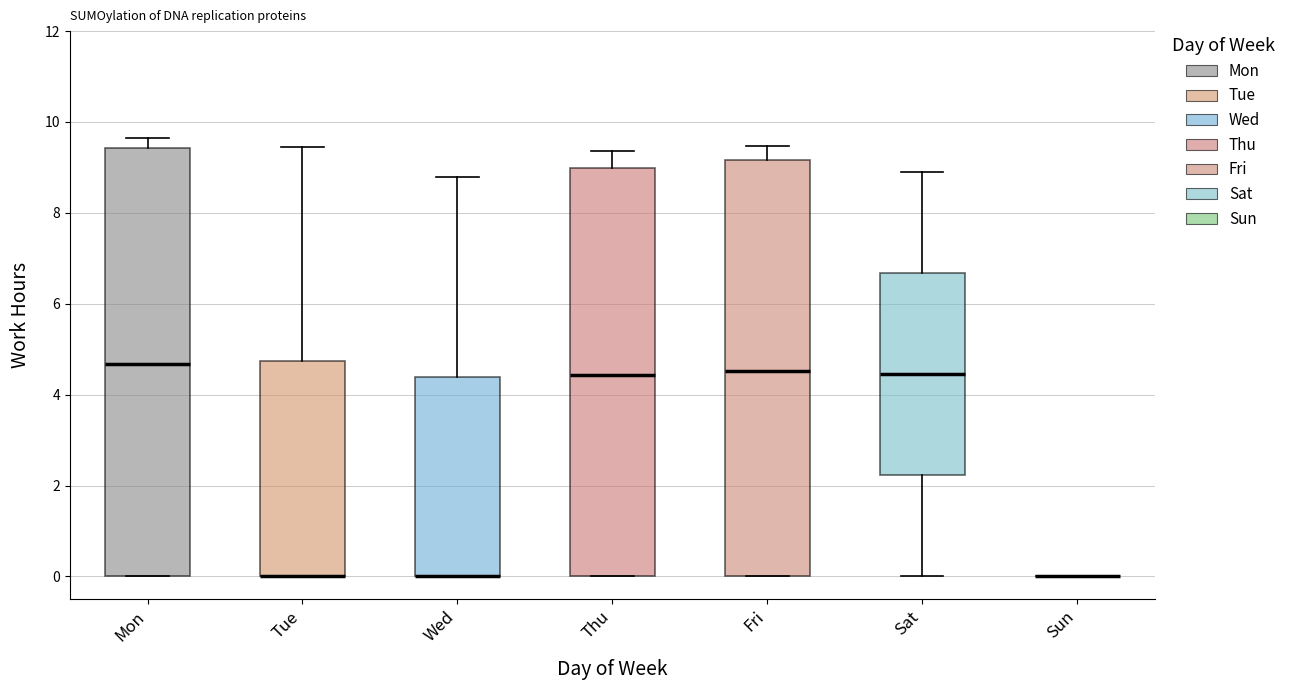

Reading left to right, transcribe this box plot: for each box, give where its median line is, the range the box spans, and where its two whiskers end, as read against the y-axis. The values are not printed on the chart, so give them approximately, as read against the axis.

Mon: median 4.6, box 0.0 to 9.4, whiskers 0.0 to 9.6
Tue: median 0.0 (drawn on the box's lower edge), box 0.0 to 4.8, whiskers 0.0 to 9.4
Wed: median 0.0 (drawn on the box's lower edge), box 0.0 to 4.4, whiskers 0.0 to 8.8
Thu: median 4.4, box 0.0 to 9.0, whiskers 0.0 to 9.4
Fri: median 4.6, box 0.0 to 9.2, whiskers 0.0 to 9.4
Sat: median 4.4, box 2.2 to 6.6, whiskers 0.0 to 9.0
Sun: box collapsed to a line at 0.0, whiskers 0.0 to 0.0